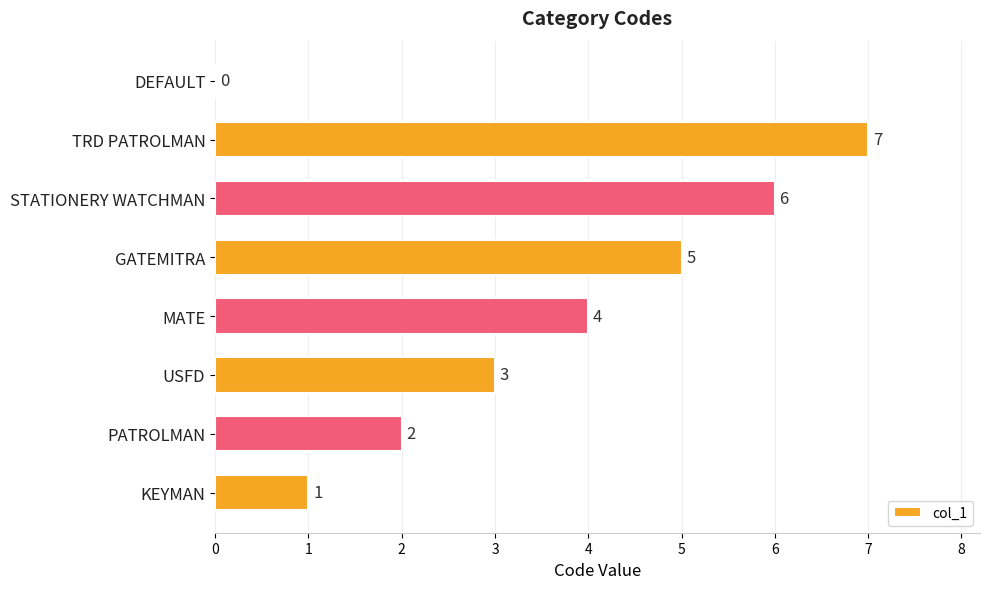

Where is the data nearest to the value 3?

USFD